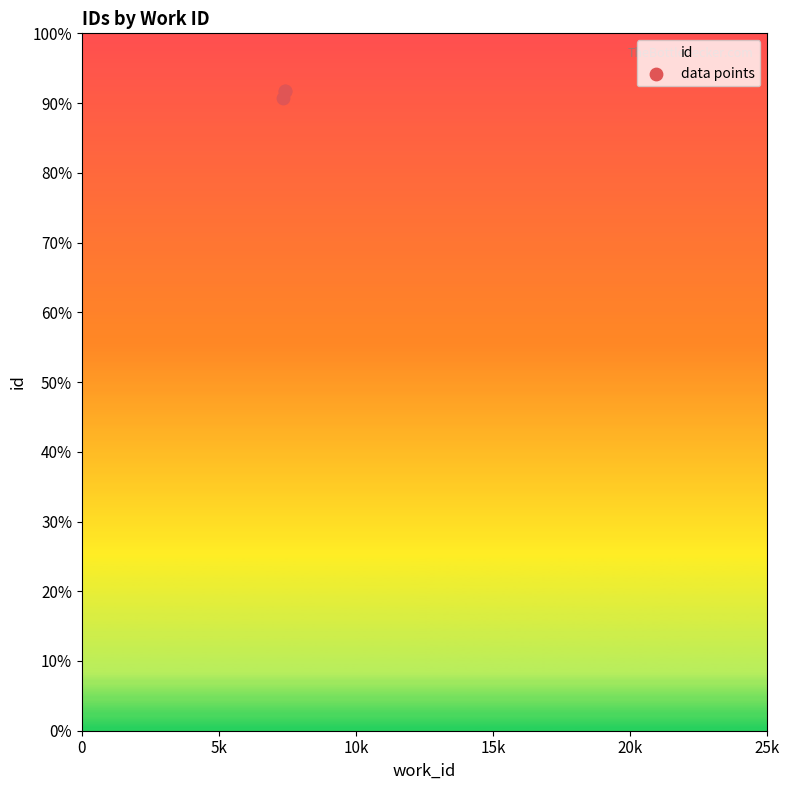

Which has a higher value, 5k or 0?

5k